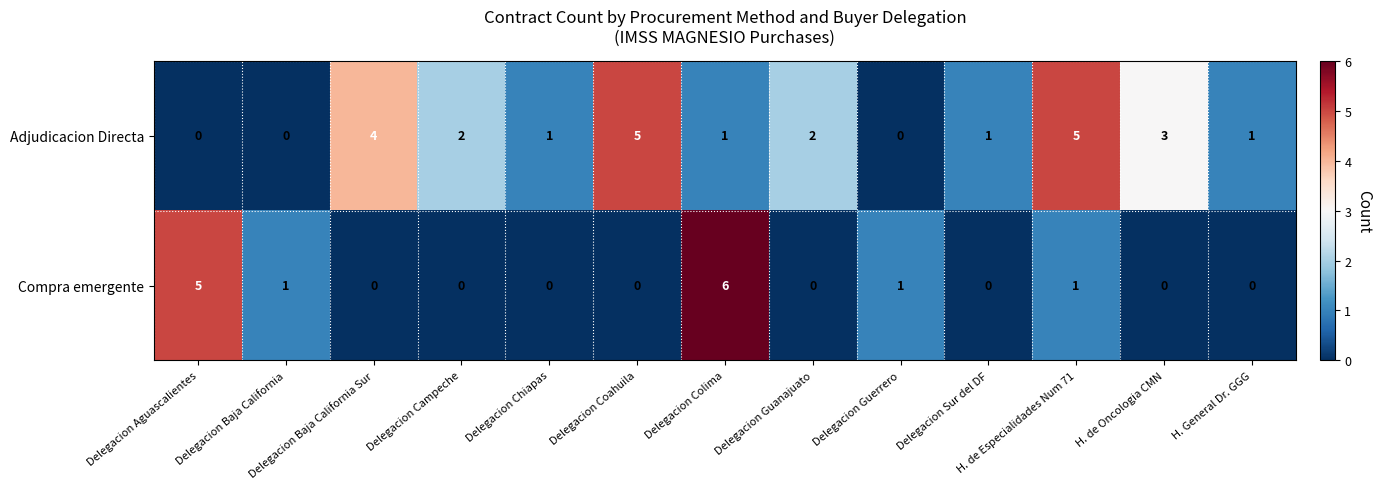

At which category is the sum across all series the highest?

Delegacion Colima